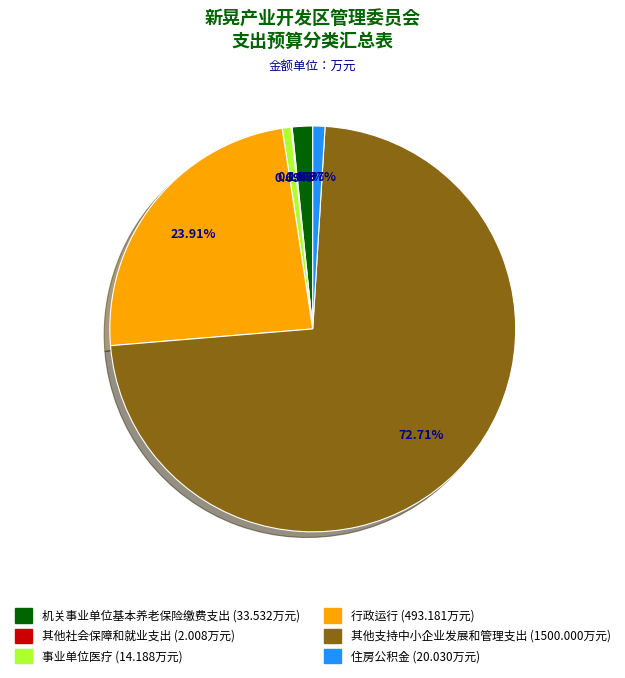

Is it true that 行政运行 is 36% of the pie?

False